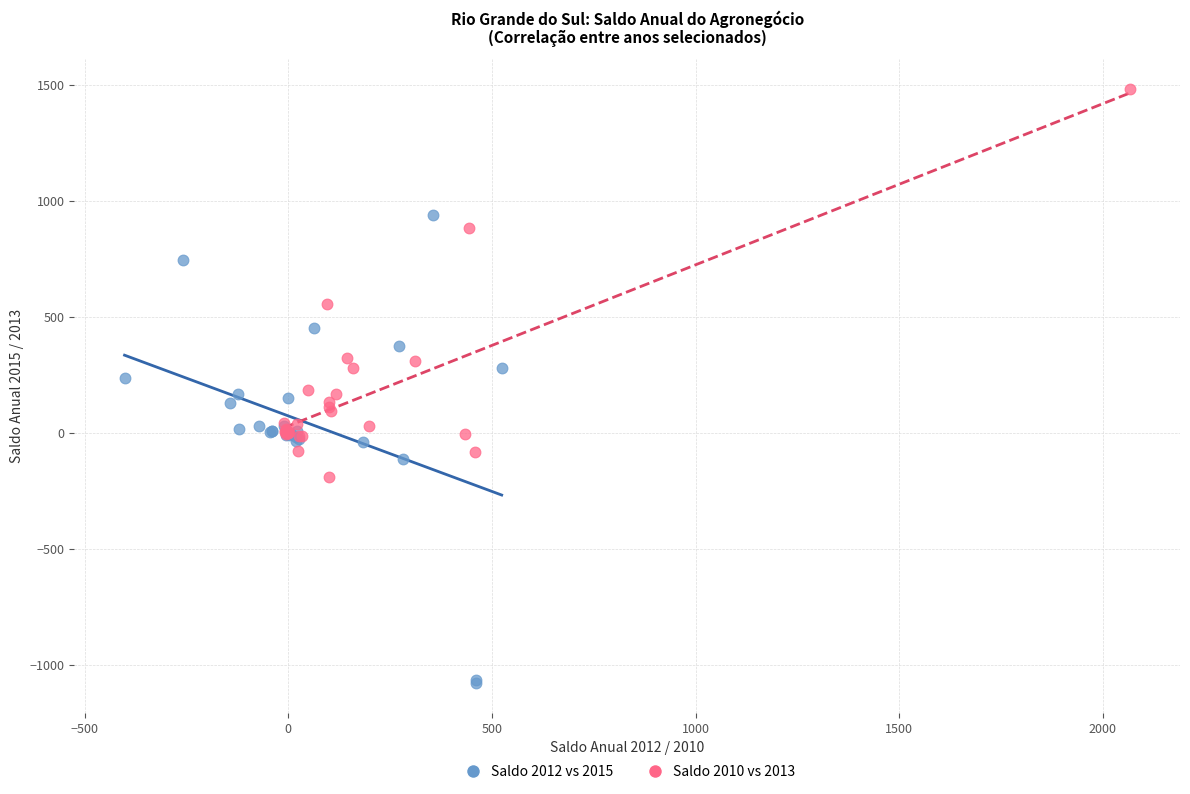

Which series contains the highest Y value?

Saldo 2010 vs 2013